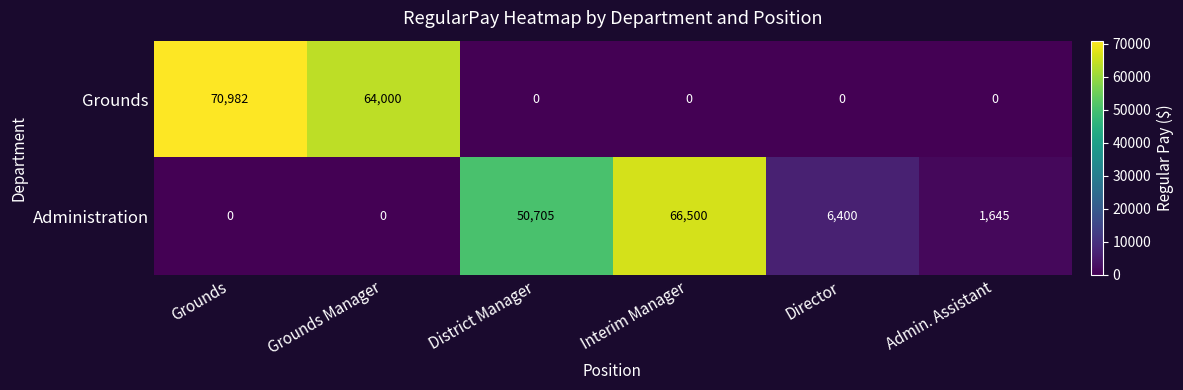

At which label is Grounds closest to 35491?

Grounds Manager